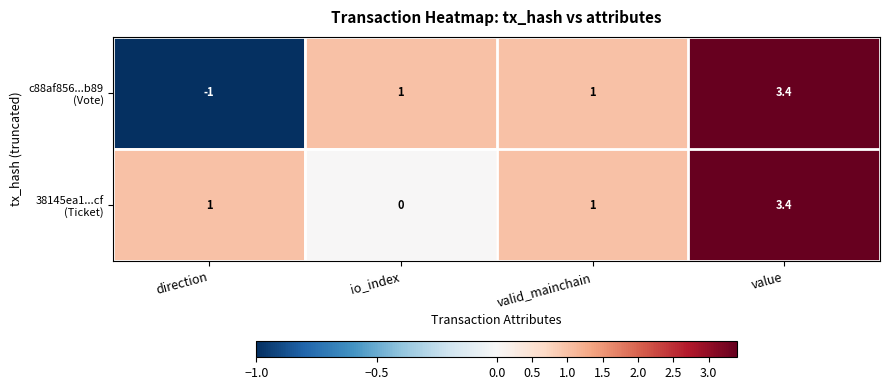

Count the number of data series in this chart.

2